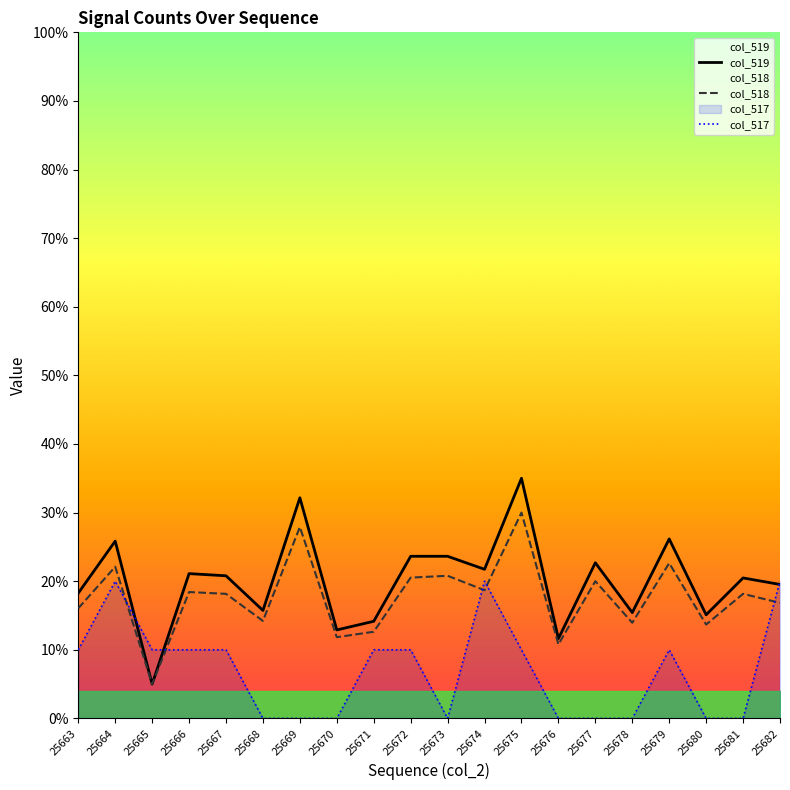

What is the sum of the col_518 values at 25666 and 25665?

23.4